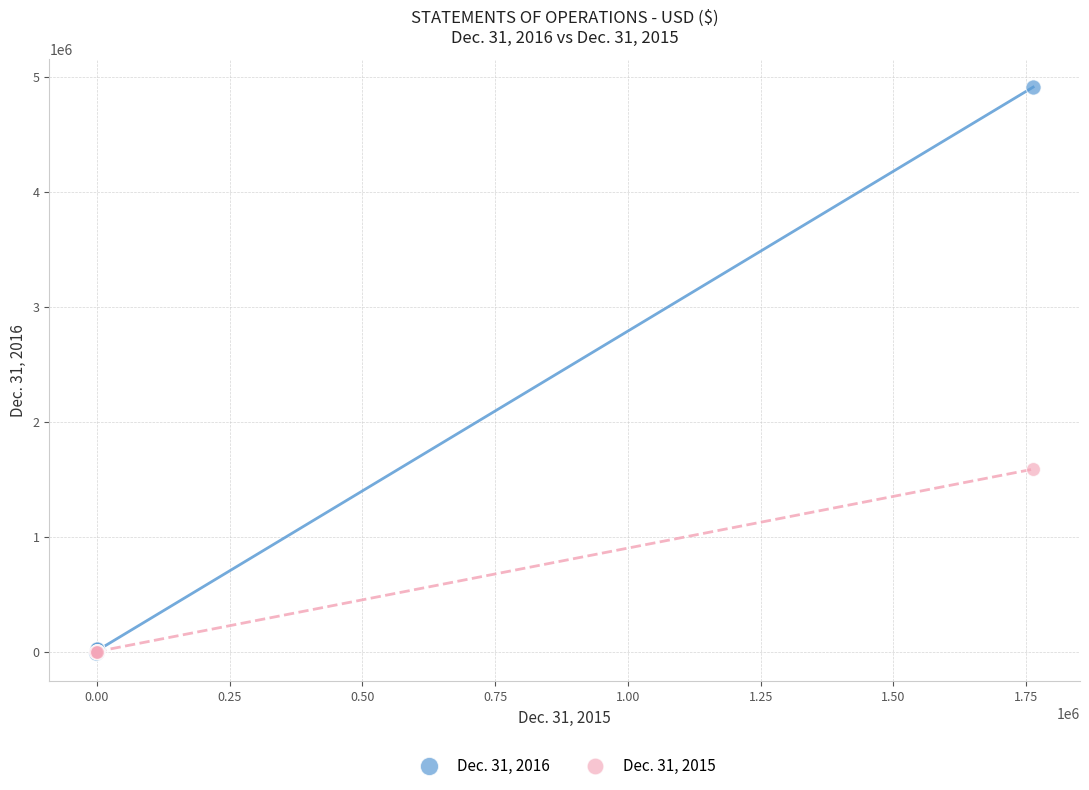

Across all series, what Y value is closest to 2450008?

1586712.6